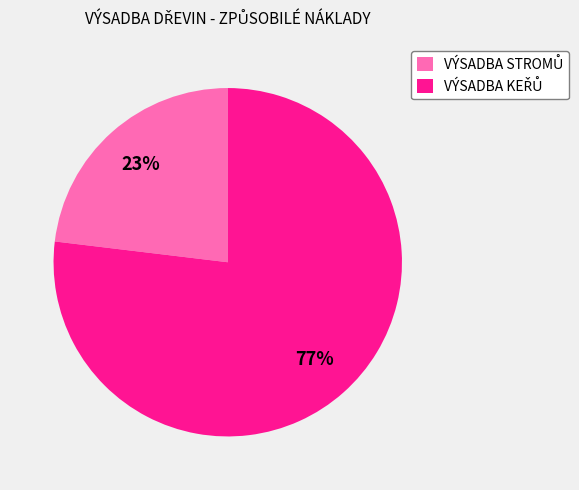

Is there a majority slice in this chart?

Yes